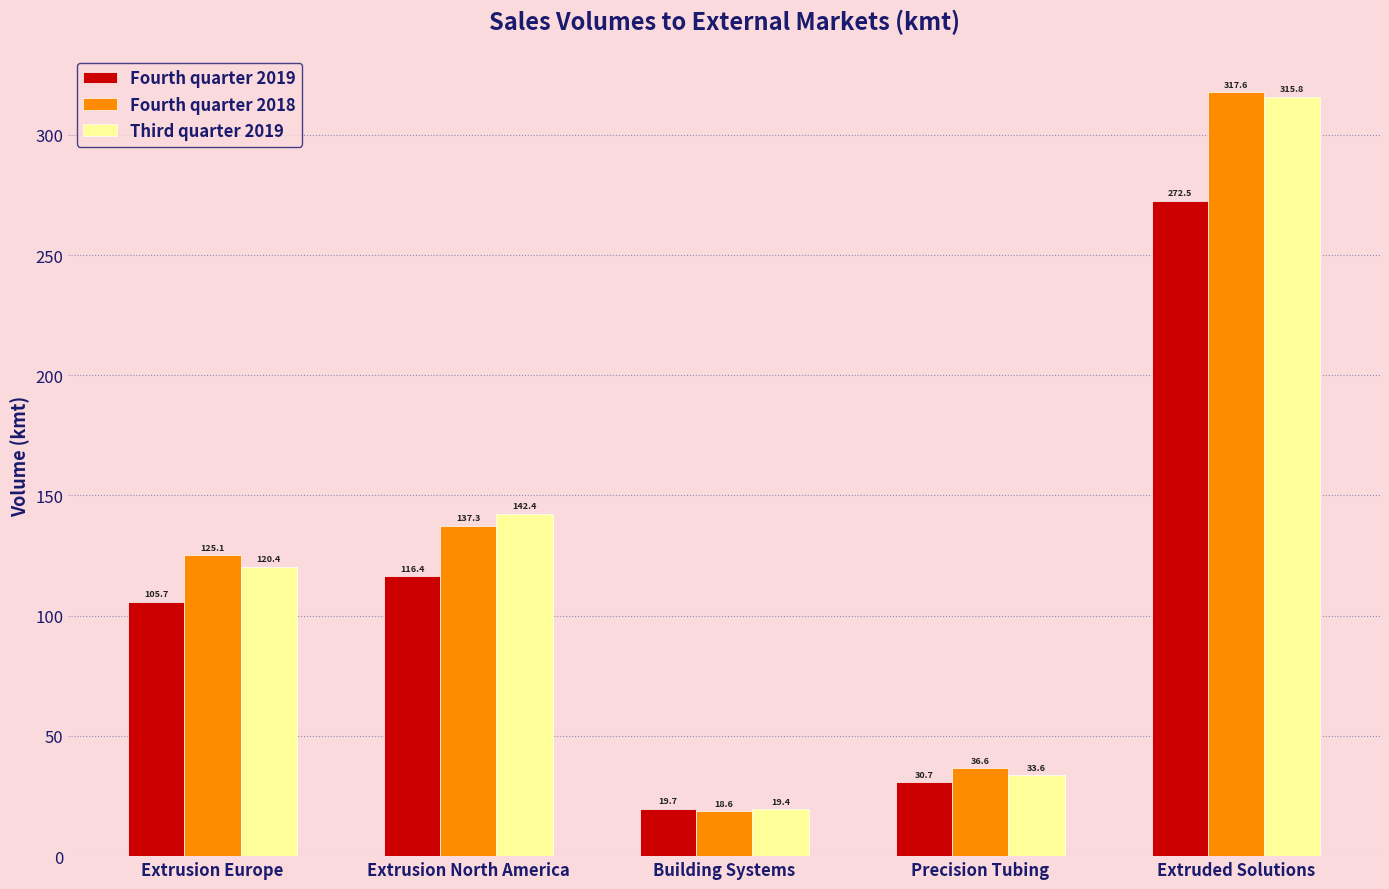

What is the value of the Third quarter 2019 bar at the 1st from the left?

120.4